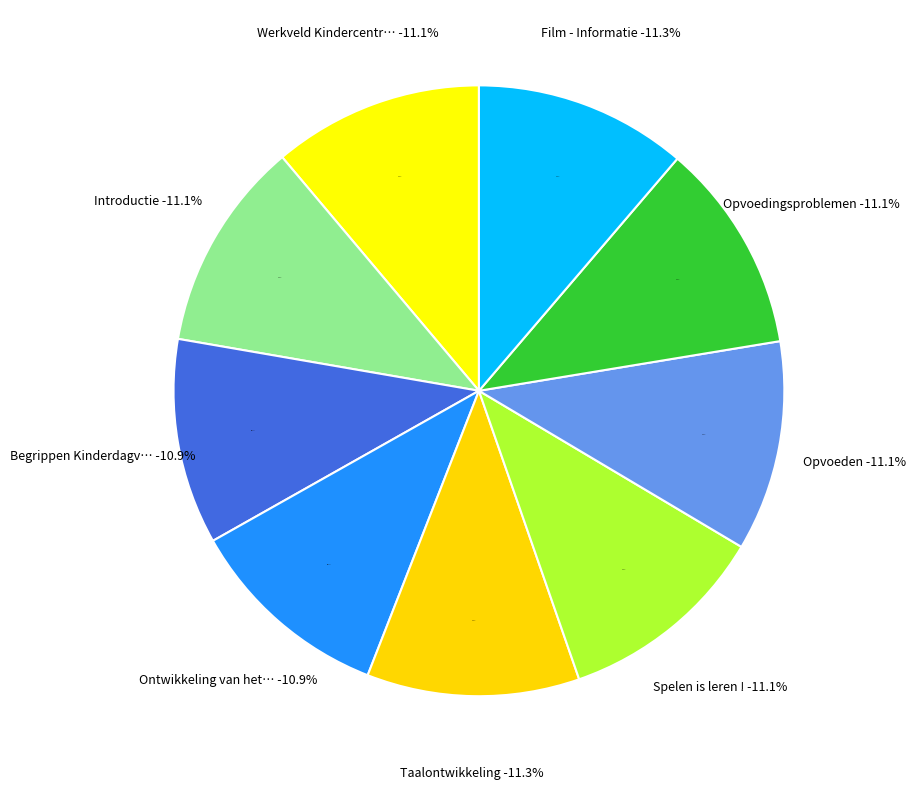

How many segments does this pie chart have?

9